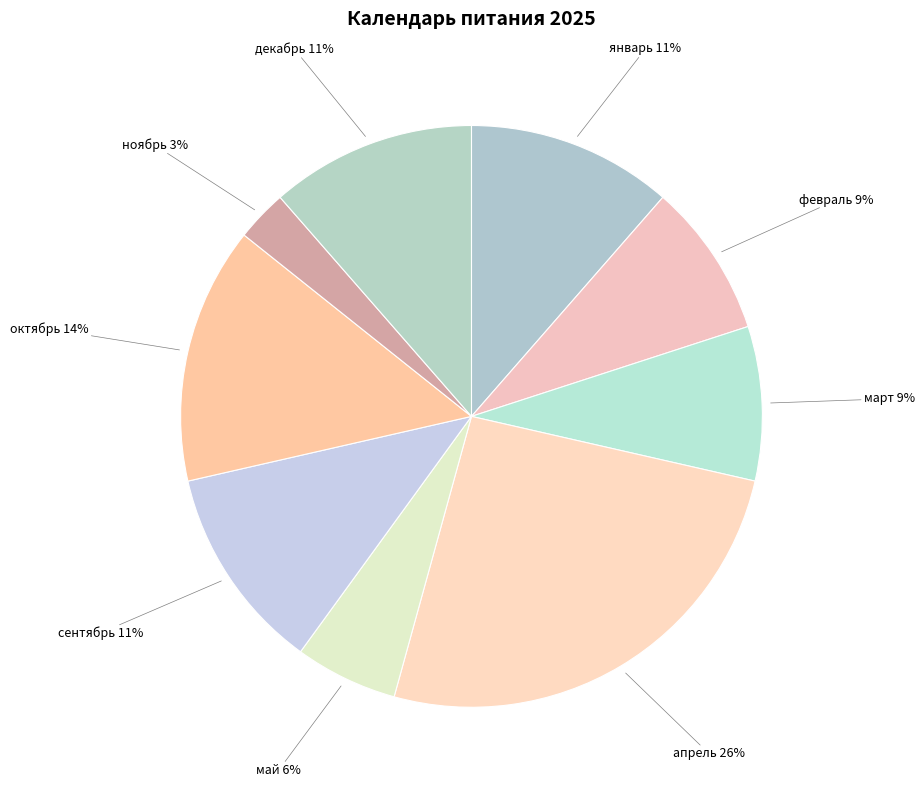

Approximately how many times larger is the value at ноябрь compared to февраль?

0.3